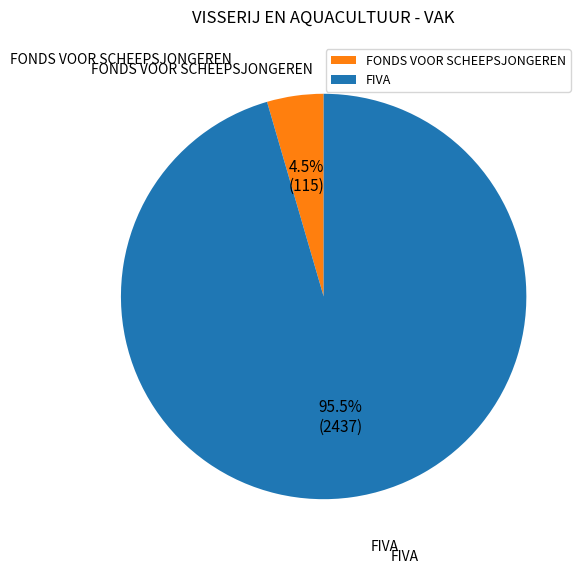

How many slices are in this pie chart?

2